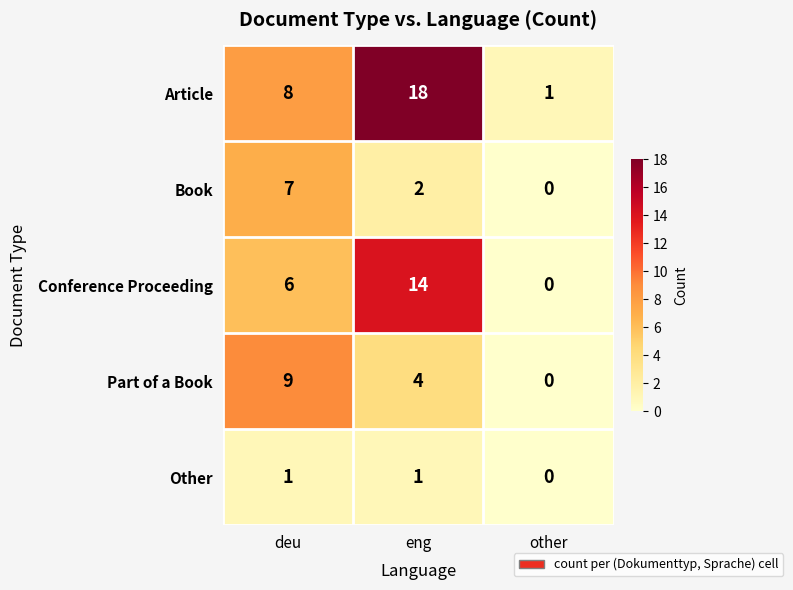

Reading right to left, list all the values displayed in this chart.

Article: 1	18	8
Book: 0	2	7
Conference Proceeding: 0	14	6
Part of a Book: 0	4	9
Other: 0	1	1